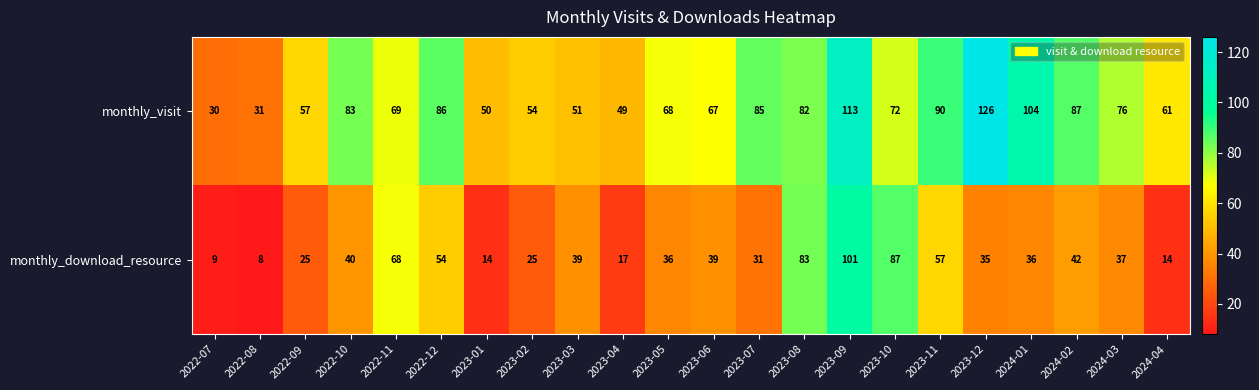

What is the difference between the highest and lowest values at 2022-08?

23